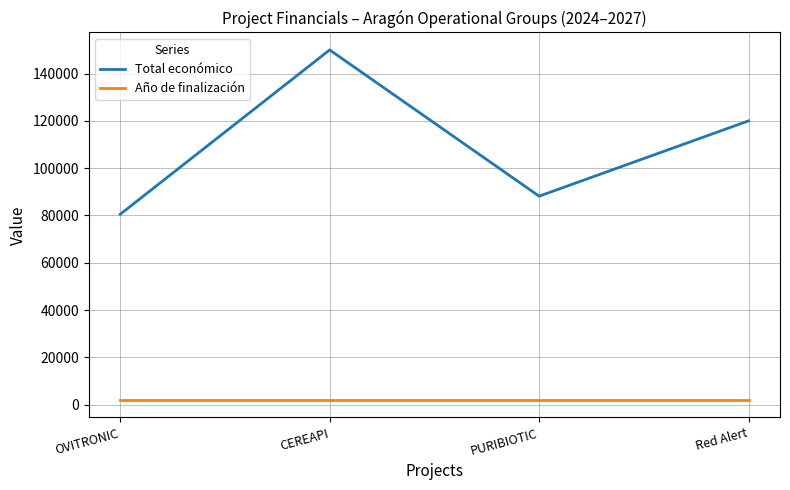

Where is the first local minimum for Total económico?

PURIBIOTIC